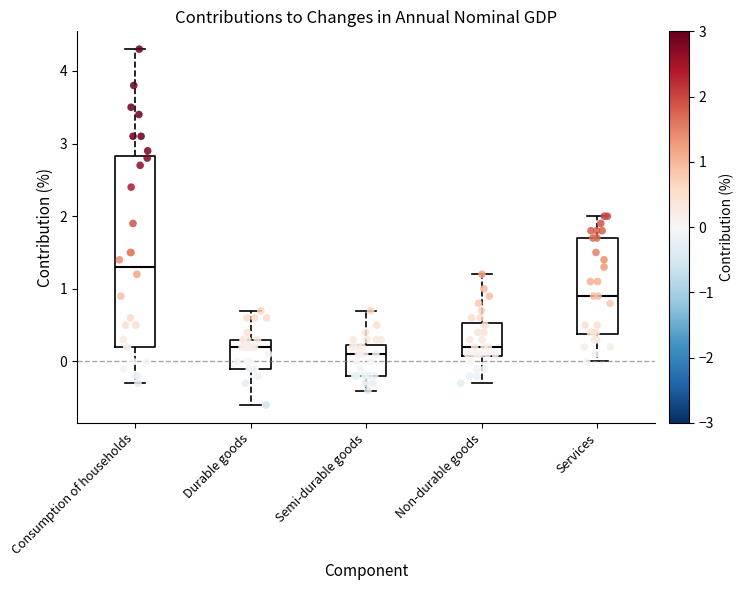

Which box is the tallest, from its lower edge to its upper edge?

Consumption of households